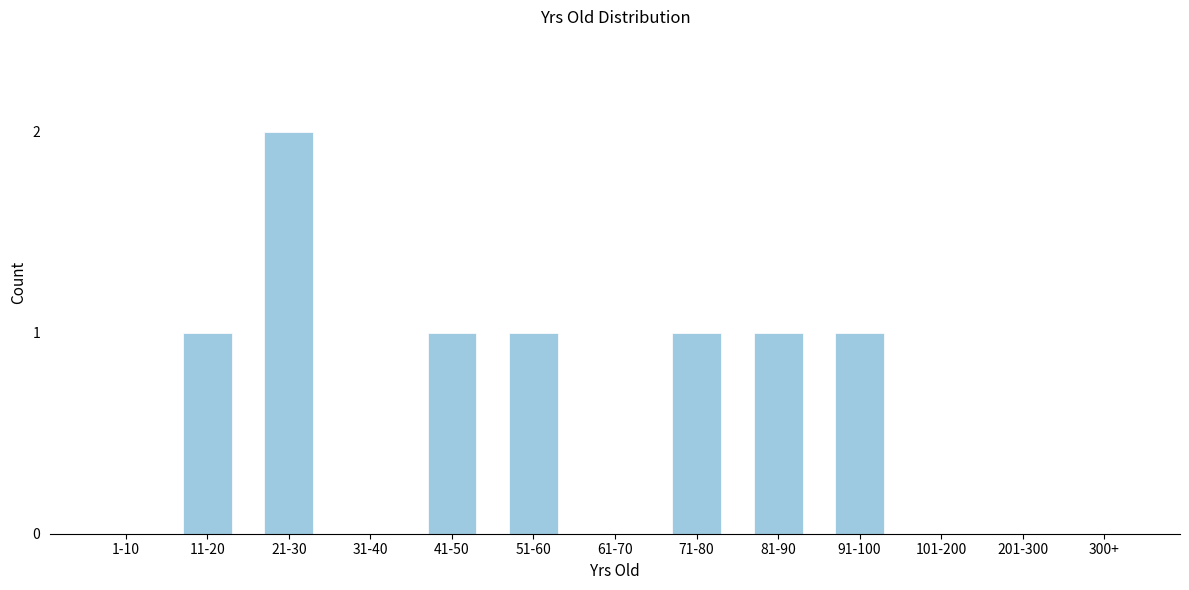

Reading left to right, extract all data points from this chart.

1-10=0	11-20=1	21-30=2	31-40=0	41-50=1	51-60=1	61-70=0	71-80=1	81-90=1	91-100=1	101-200=0	201-300=0	300+=0